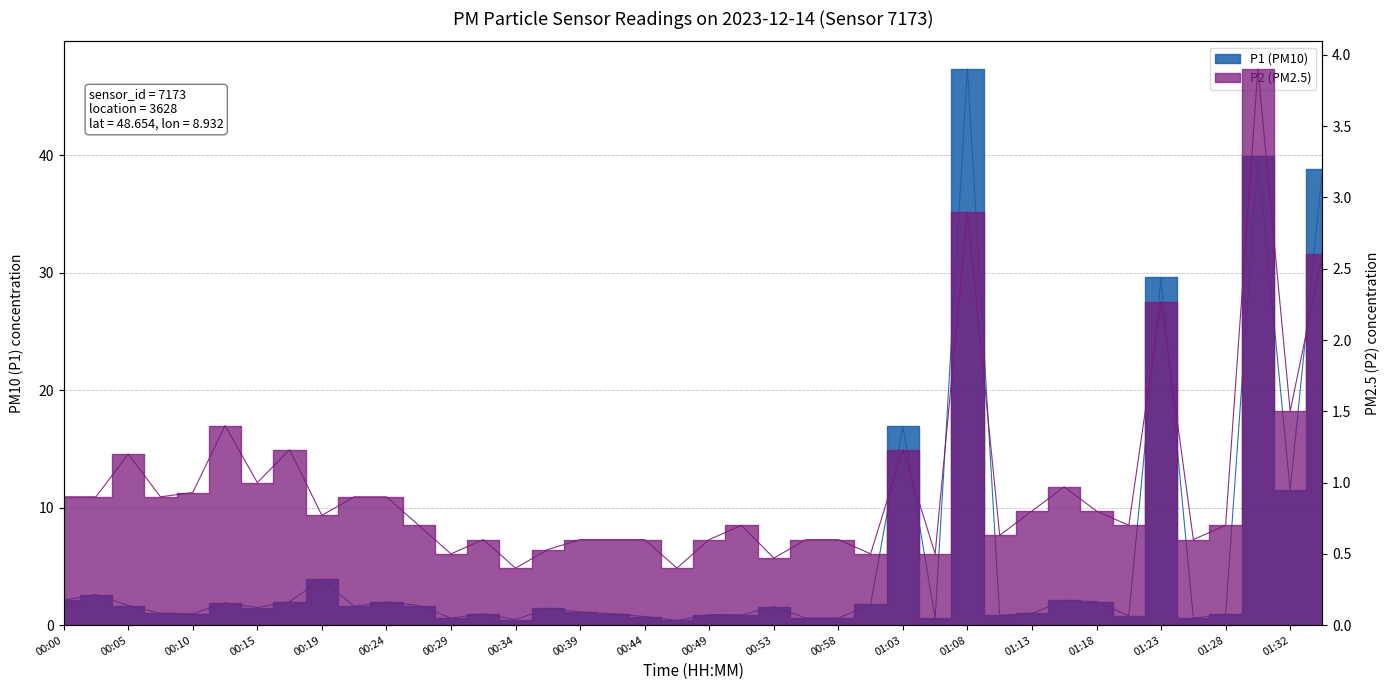

What is the label of the 9th point from the left?

00:19